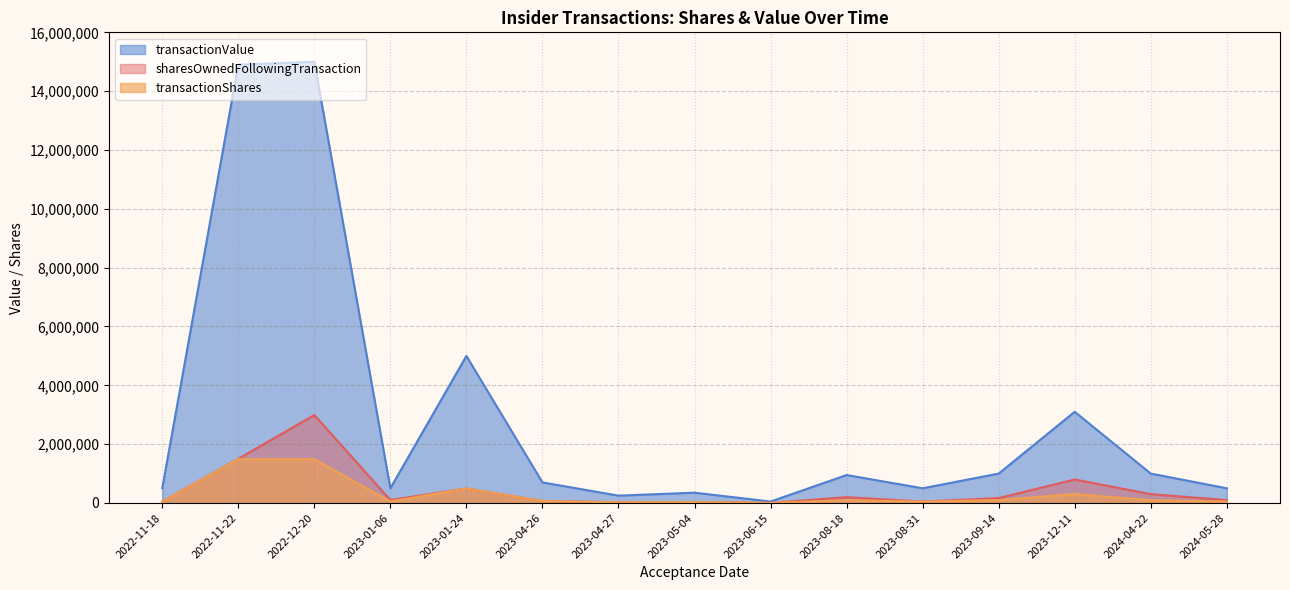

List the labels in order of transactionShares value, smallest first.

2023-06-15, 2023-04-27, 2023-05-04, 2024-05-28, 2023-08-31, 2023-01-06, 2022-11-18, 2023-04-26, 2023-08-18, 2024-04-22, 2023-09-14, 2023-12-11, 2023-01-24, 2022-12-20, 2022-11-22